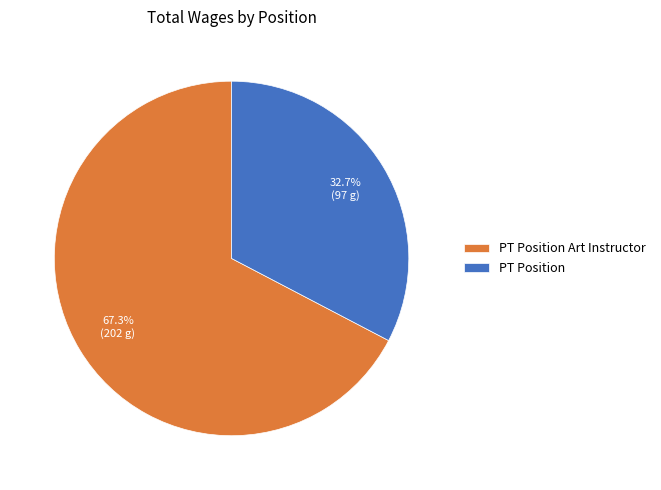

Is it true that PT Position Art Instructor is 67% of the pie?

True